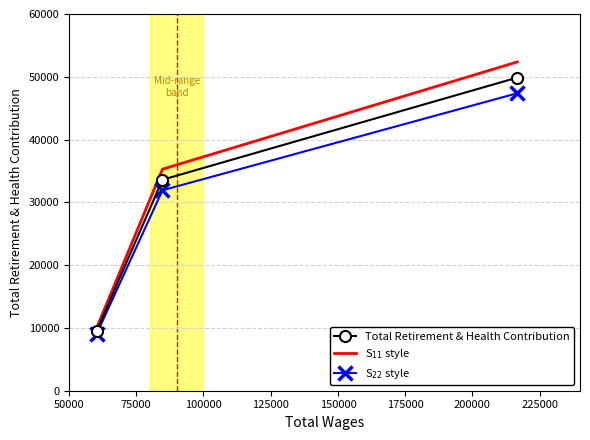

What is the difference between the highest and lowest values at 75000?

3360.5